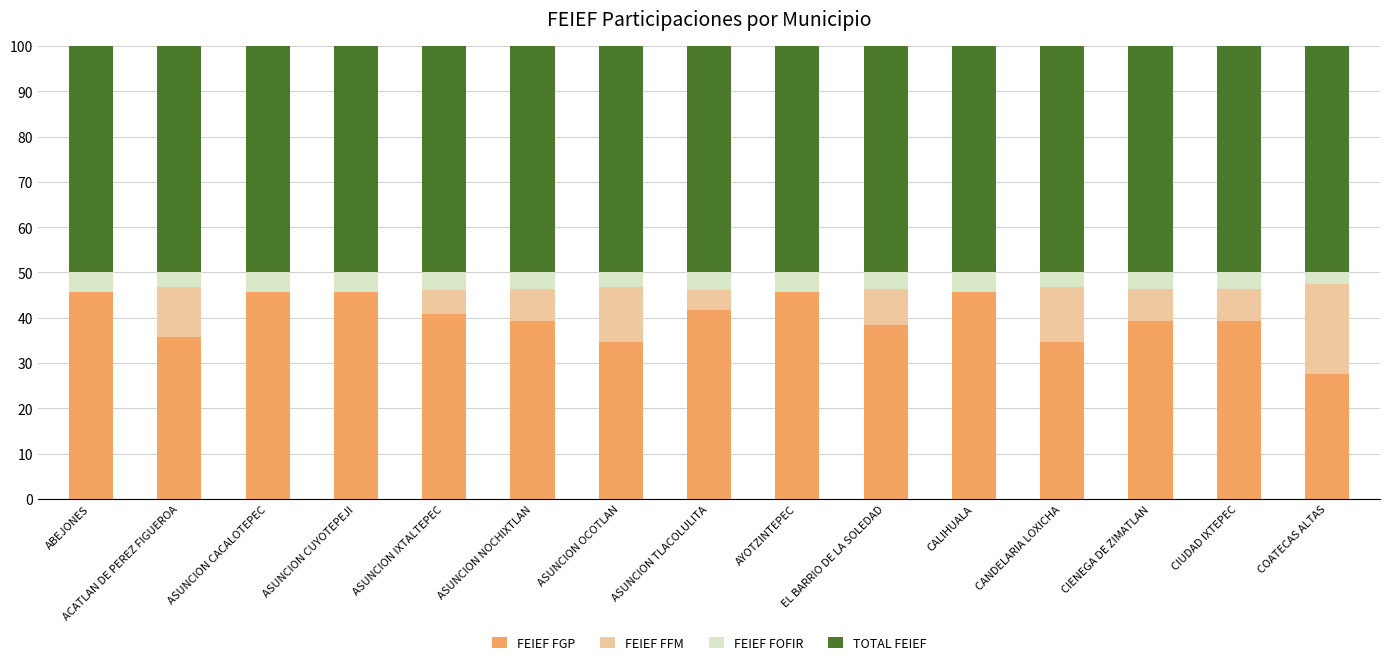

The value of FEIEF FGP at COATECAS ALTAS is 48.7. True or false?

False